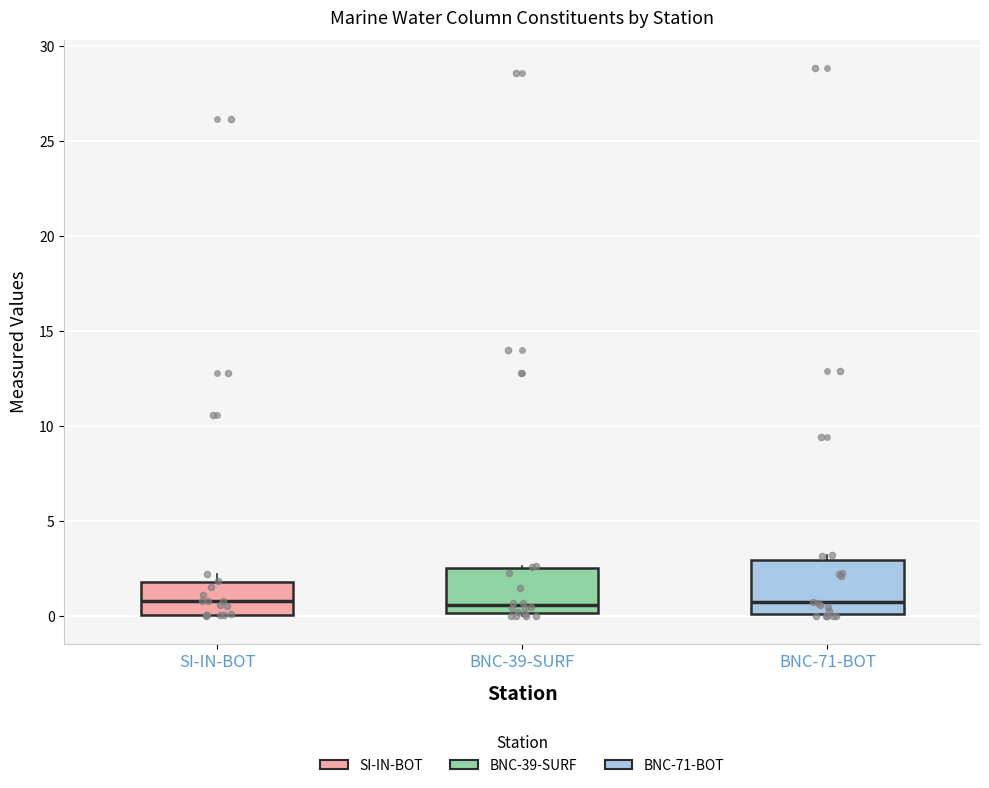

Reading left to right, read every box against the y-axis: the position of its median line, the range the box covers, and the ends of its whiskers. The values are not printed on the chart, so give them approximately, as read against the axis.

SI-IN-BOT: median 1.0, box 0.0 to 2.0, whiskers 0.0 to 2.0 (just above the box's upper edge)
BNC-39-SURF: median 0.5, box 0.0 to 2.5, whiskers 0.0 (just below the box's lower edge) to 2.5
BNC-71-BOT: median 0.5, box 0.0 to 3.0, whiskers 0.0 to 3.0 (just above the box's upper edge)